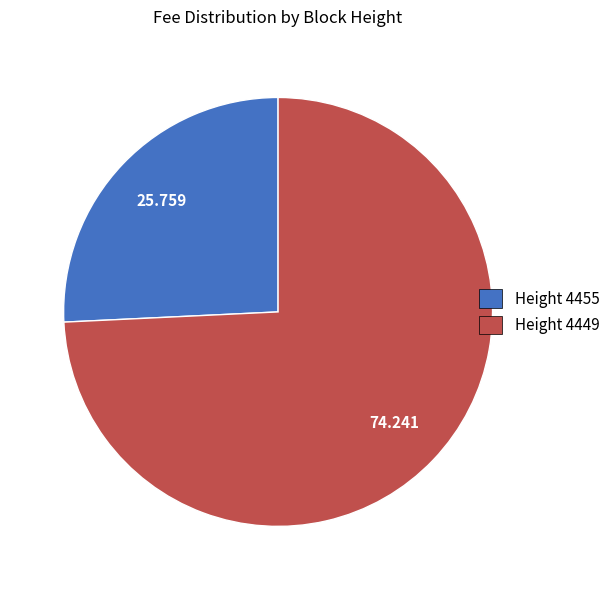

Is there any slice that represents more than half of the pie?

Yes